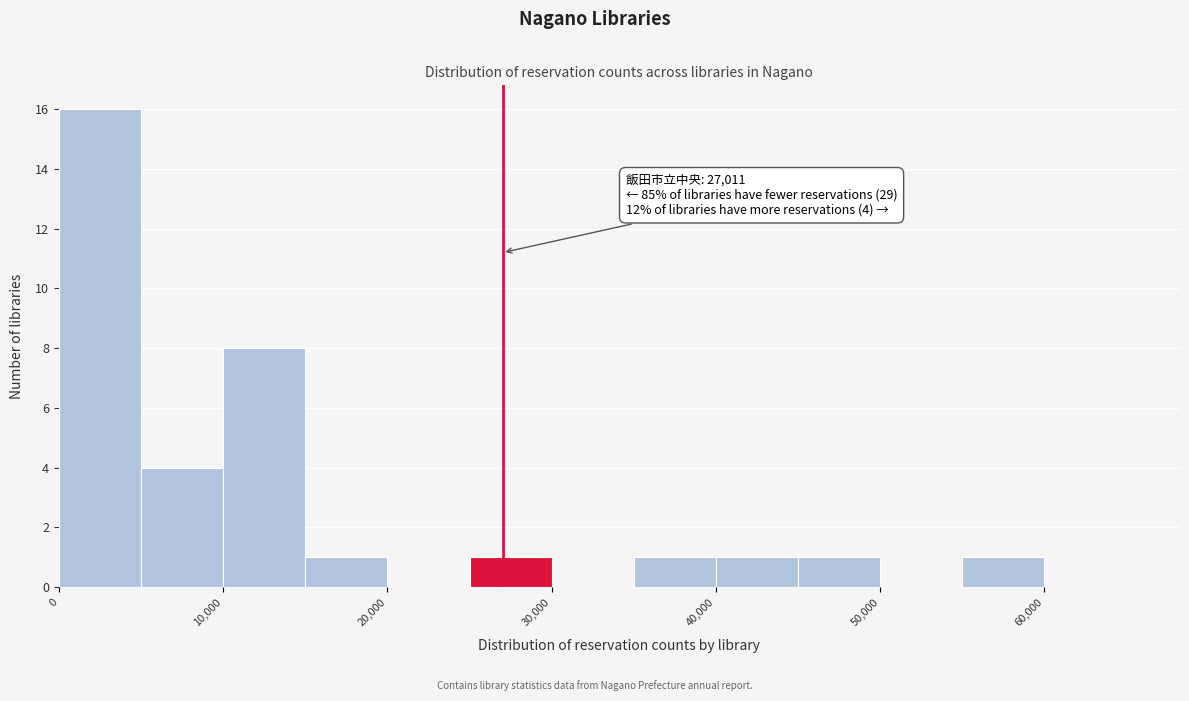

Over which range of the x-axis is the bar tallest?

0 to 5000